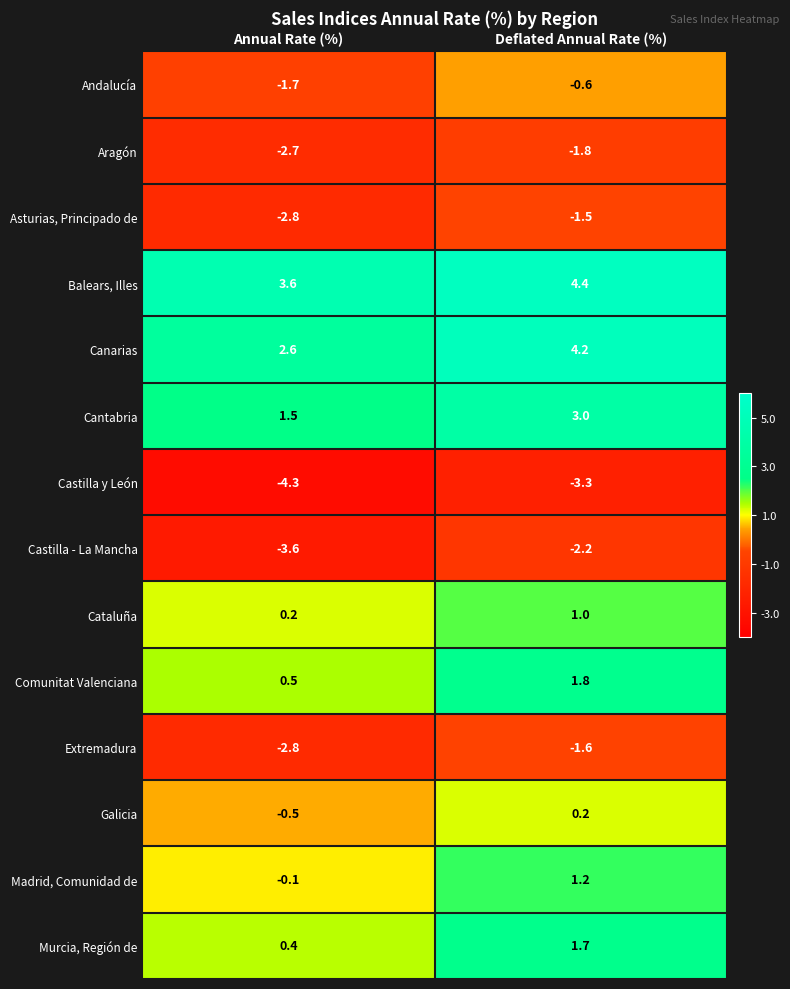

Where does the Balears, Illes series first go above 4?

Deflated Annual Rate (%)